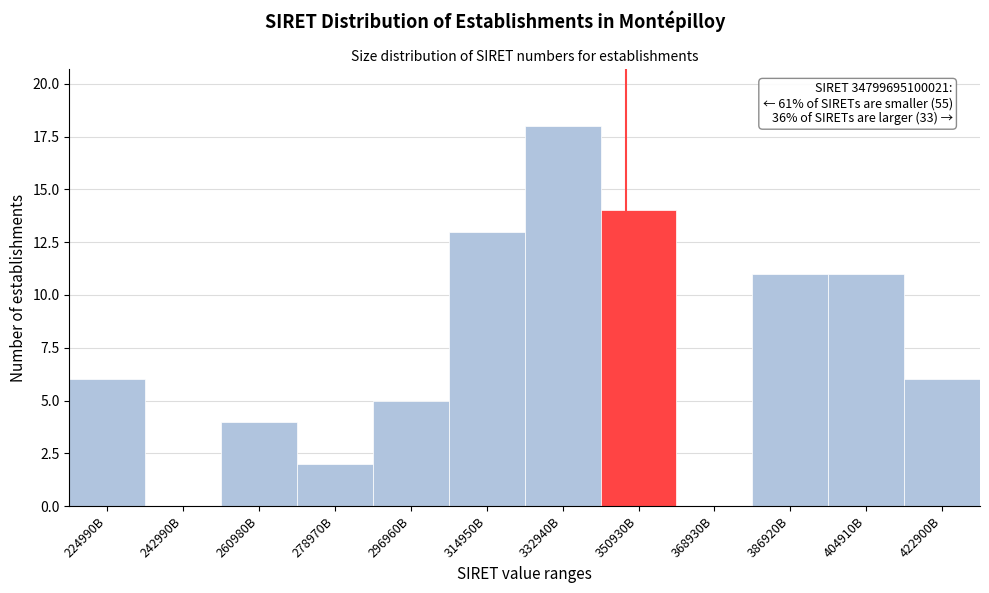

Reading right to left, list all the values displayed in this chart.

422900B=6	404910B=11	386920B=11	368930B=0	350930B=14	332940B=18	314950B=13	296960B=5	278970B=2	260980B=4	242990B=0	224990B=6